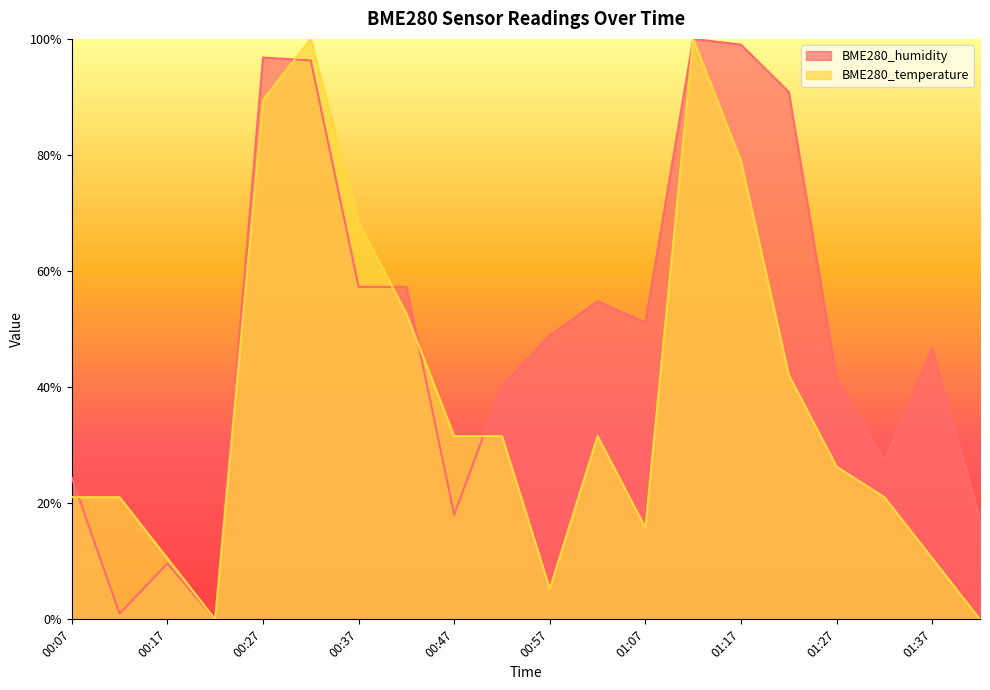

What is the average value of the BME280_humidity series?

0.5